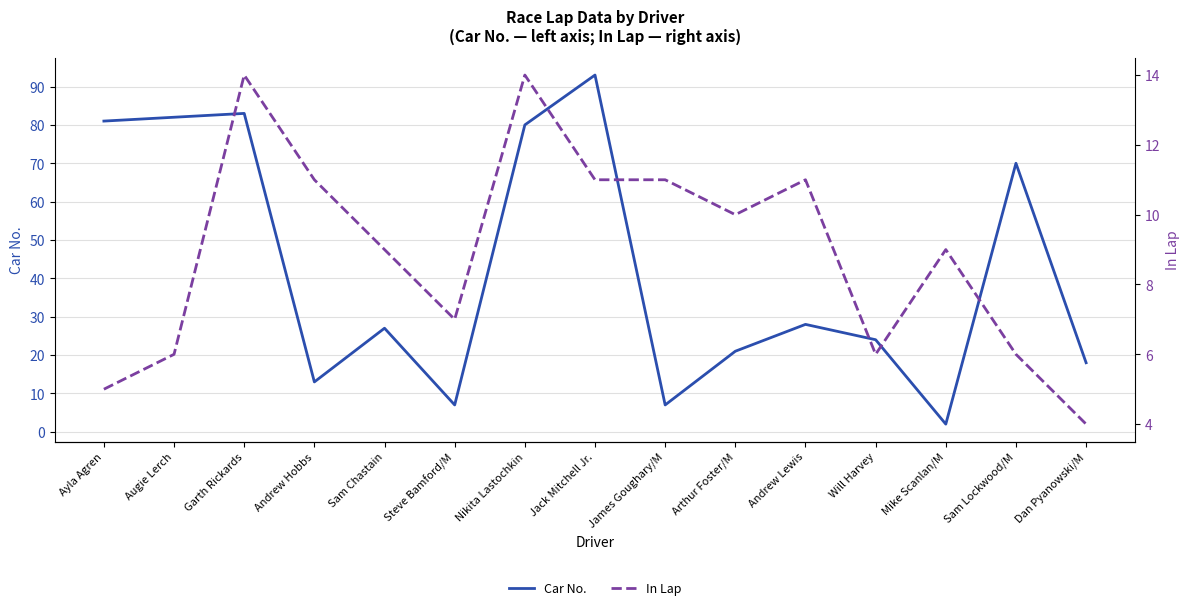

Which has a higher value, Will Harvey or Sam Lockwood/M?

Sam Lockwood/M